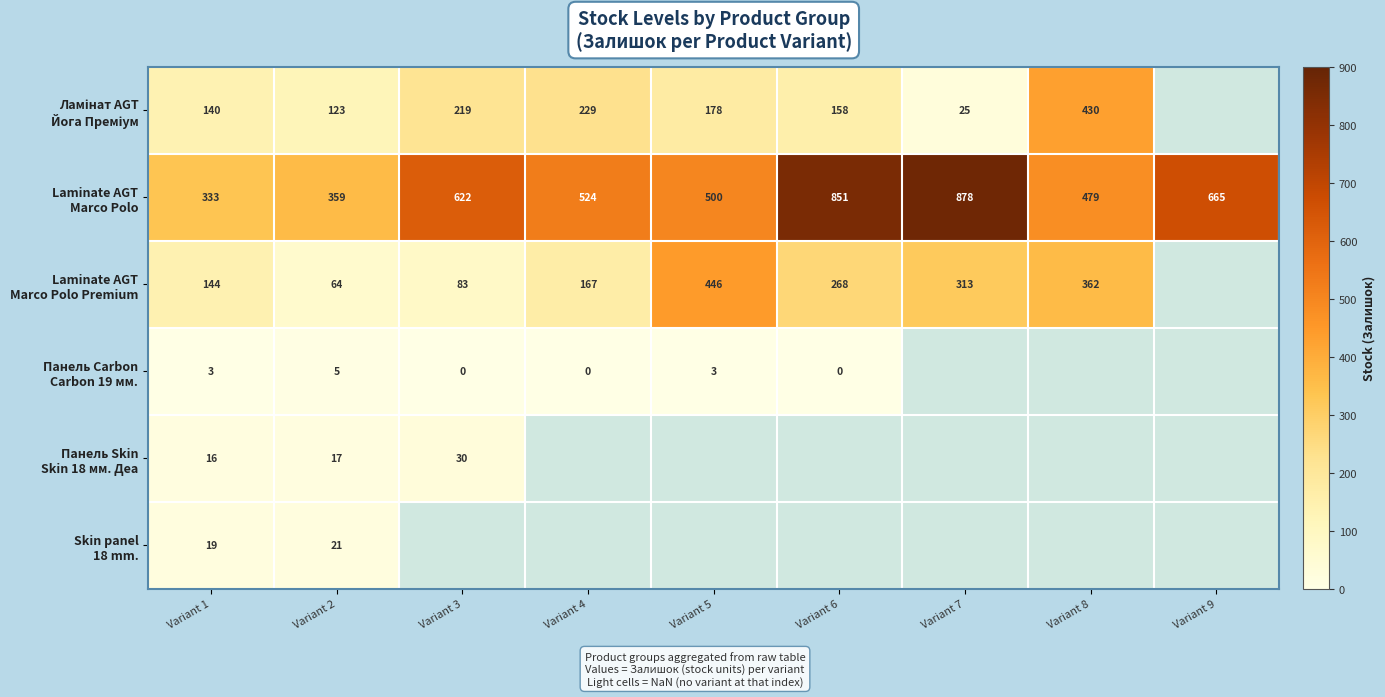

Which category has the lowest value in the Laminate AGT Marco Polo Premium series?

Variant 2